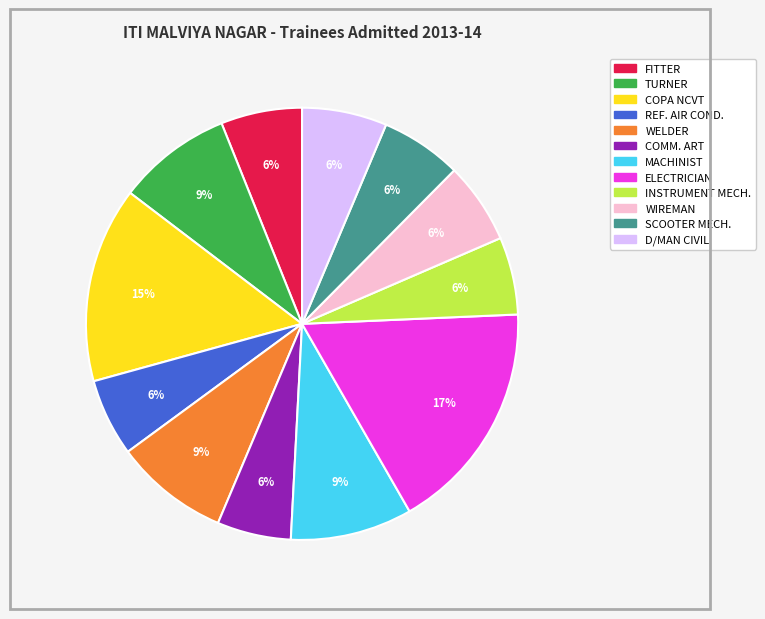

Does FITTER account for over 50% of the chart?

No